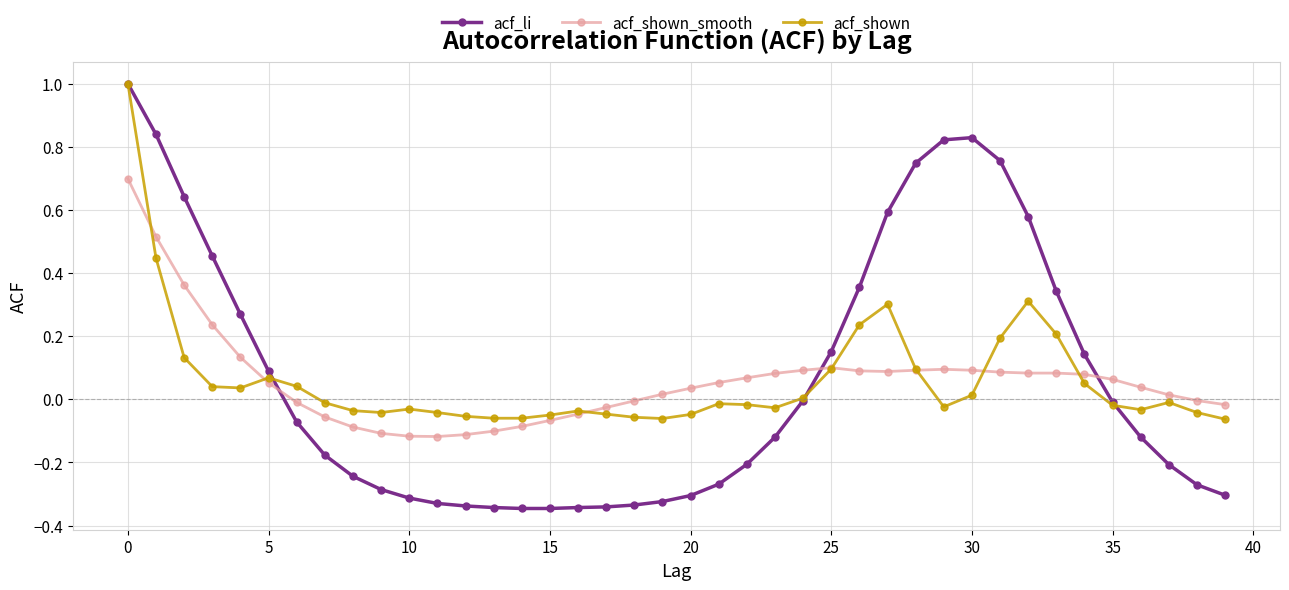

Which series ends up on top after the final intersection of acf_shown_smooth and acf_li?

acf_shown_smooth